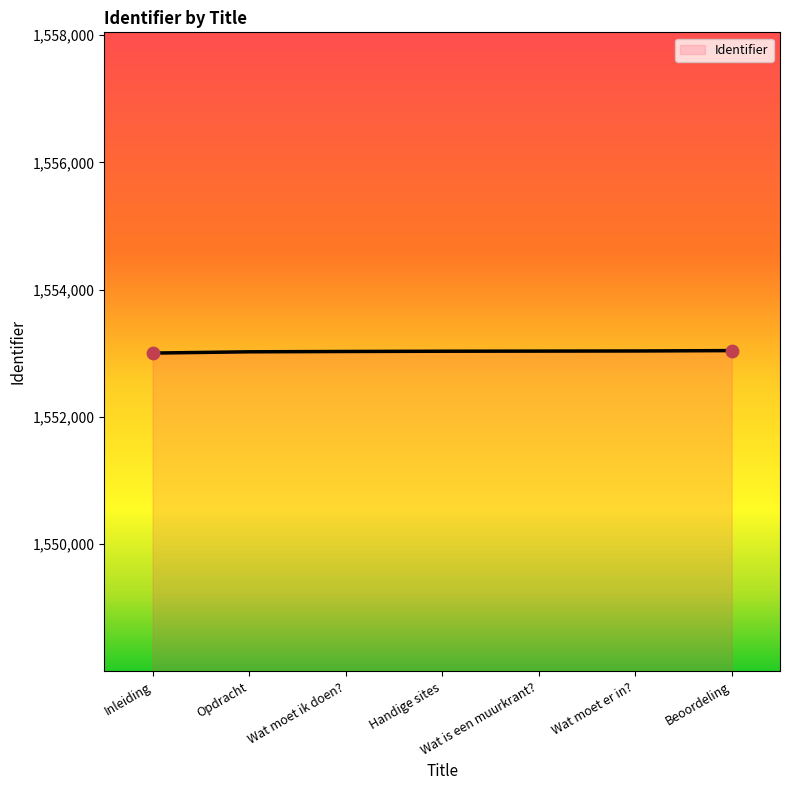

Approximately how many times larger is the value at Opdracht compared to Handige sites?

1.0